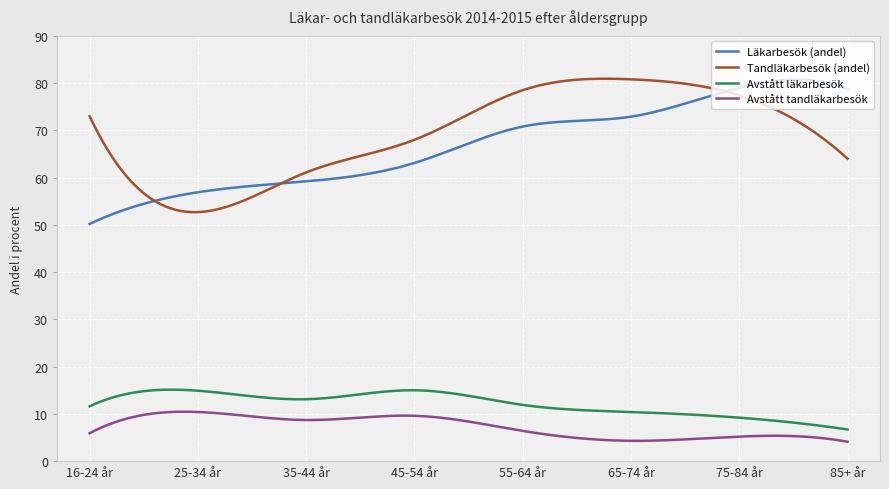

True or false: Tandläkarbesök (andel) and Avstått tandläkarbesök cross at least once.

False